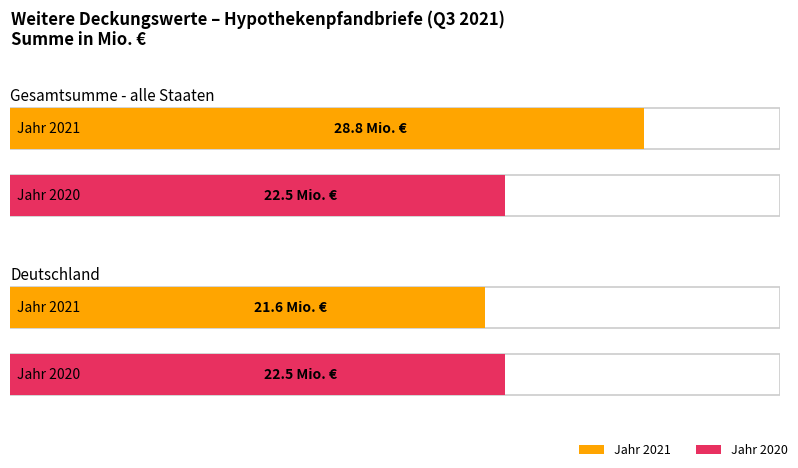

Which has a higher value, Gesamtsumme - alle Staaten or Deutschland?

Gesamtsumme - alle Staaten